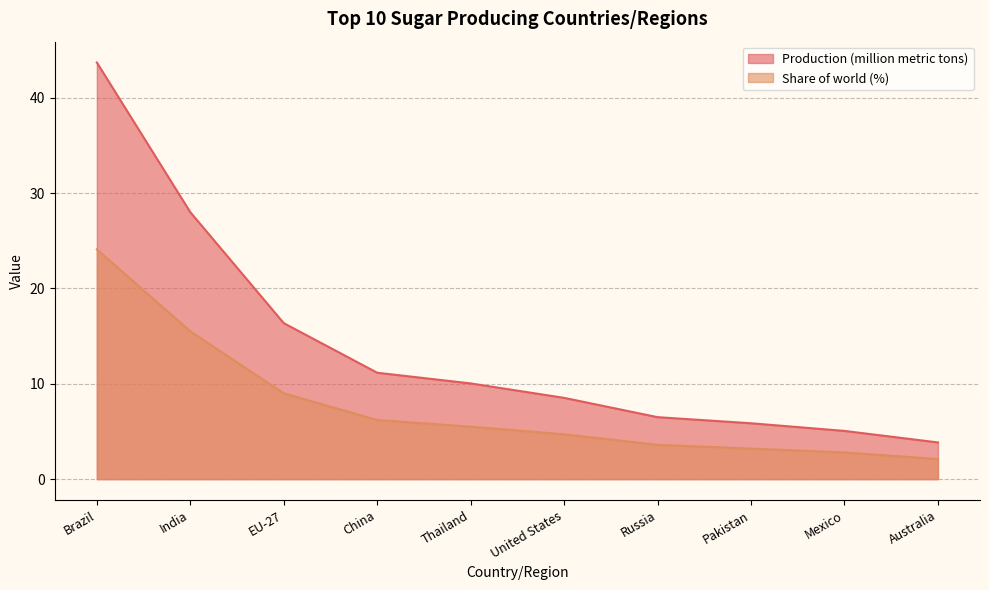

What is the label of the 8th point from the right?

EU-27